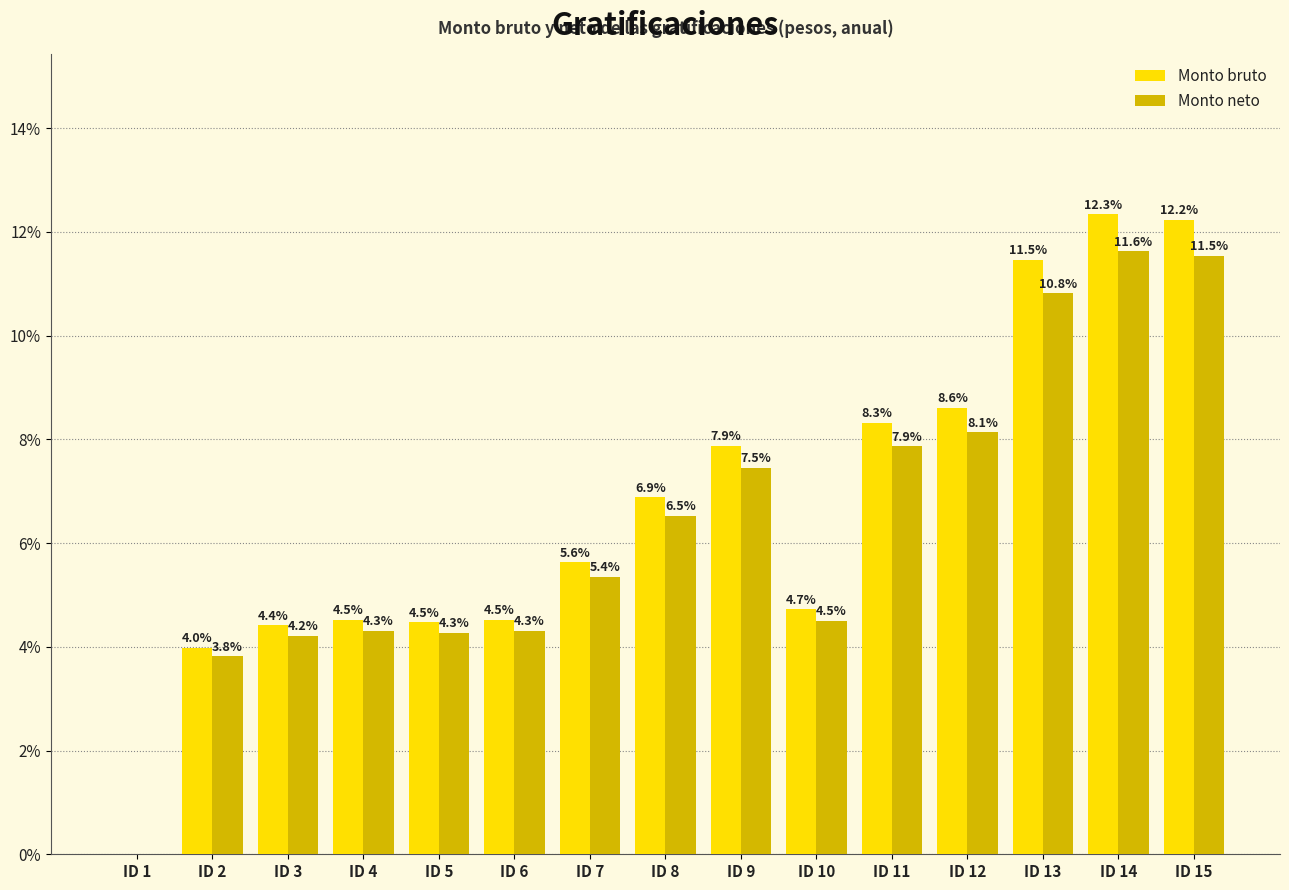

Which series has the largest total across all categories?

Monto bruto